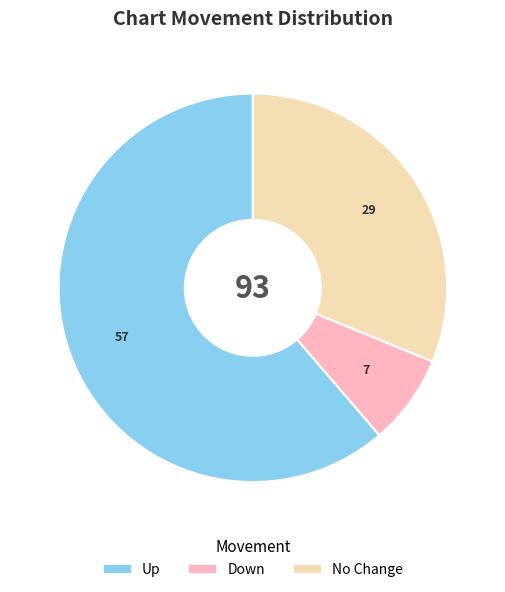

Is there any slice that represents more than half of the pie?

Yes